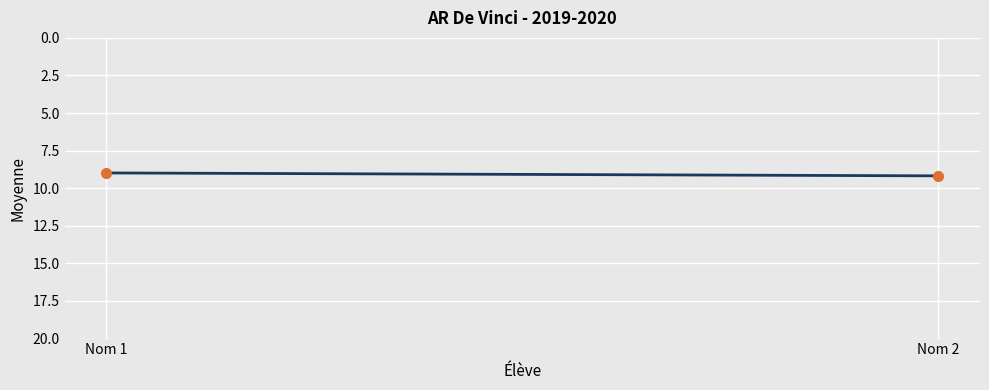

Reading left to right, transcribe all the data shown in this chart.

Nom 1=9.0	Nom 2=9.2